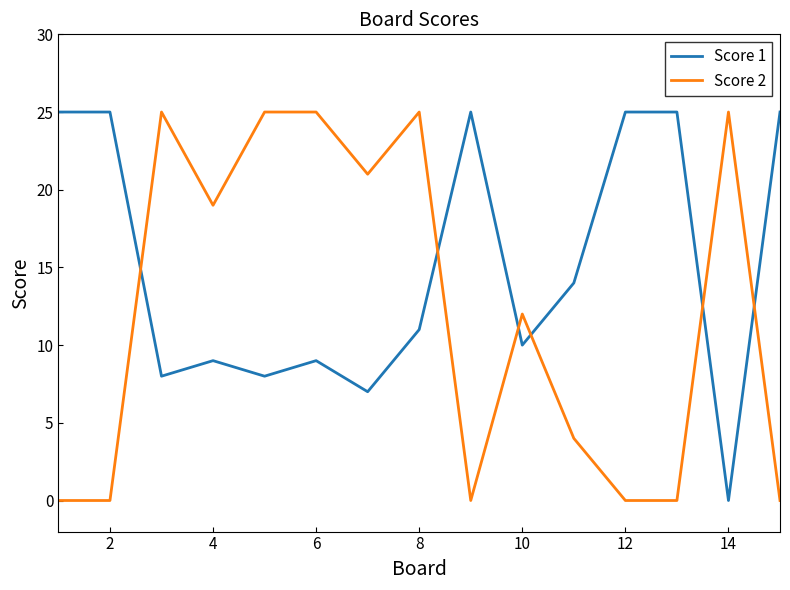

What is the sum of all Score 2 values?

181